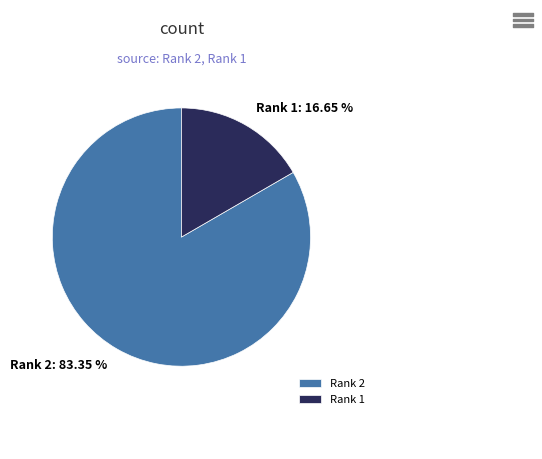

To the nearest percent, what is the average slice percentage?

50%